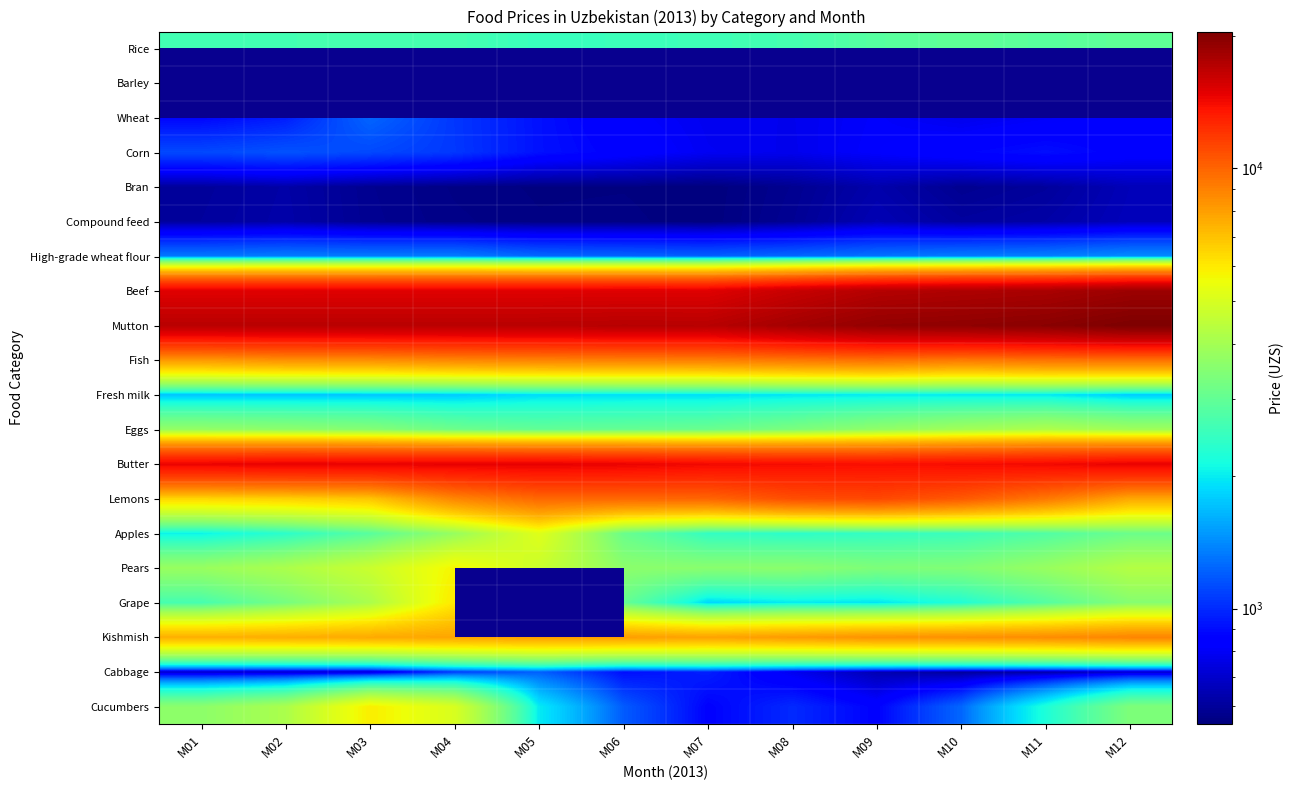

At how many categories does at least one series exceed 8957?

12